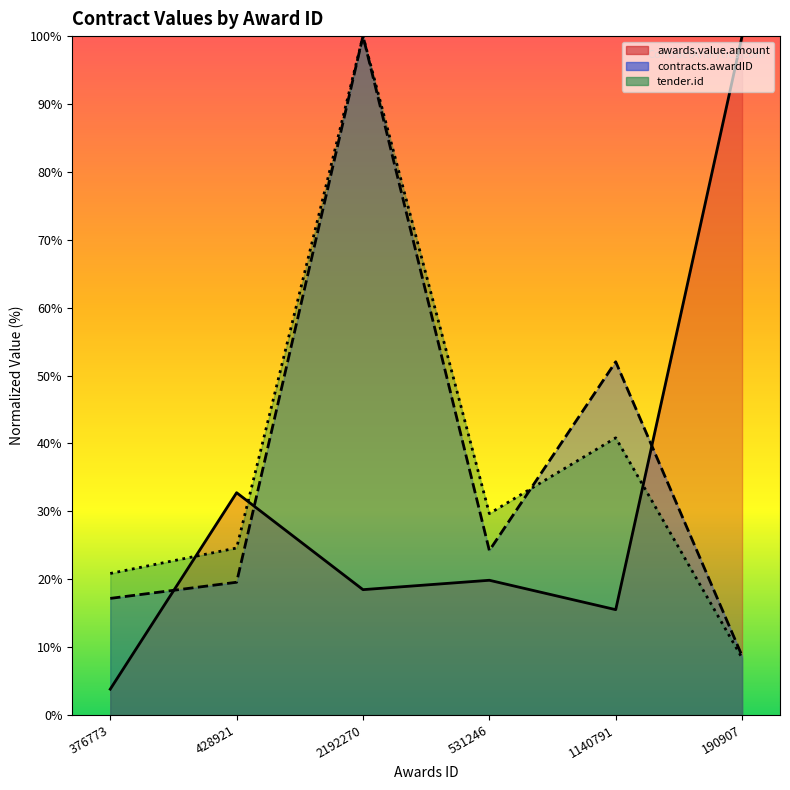

What is the value of the contracts.awardID point at the 5th from the left?

52.0